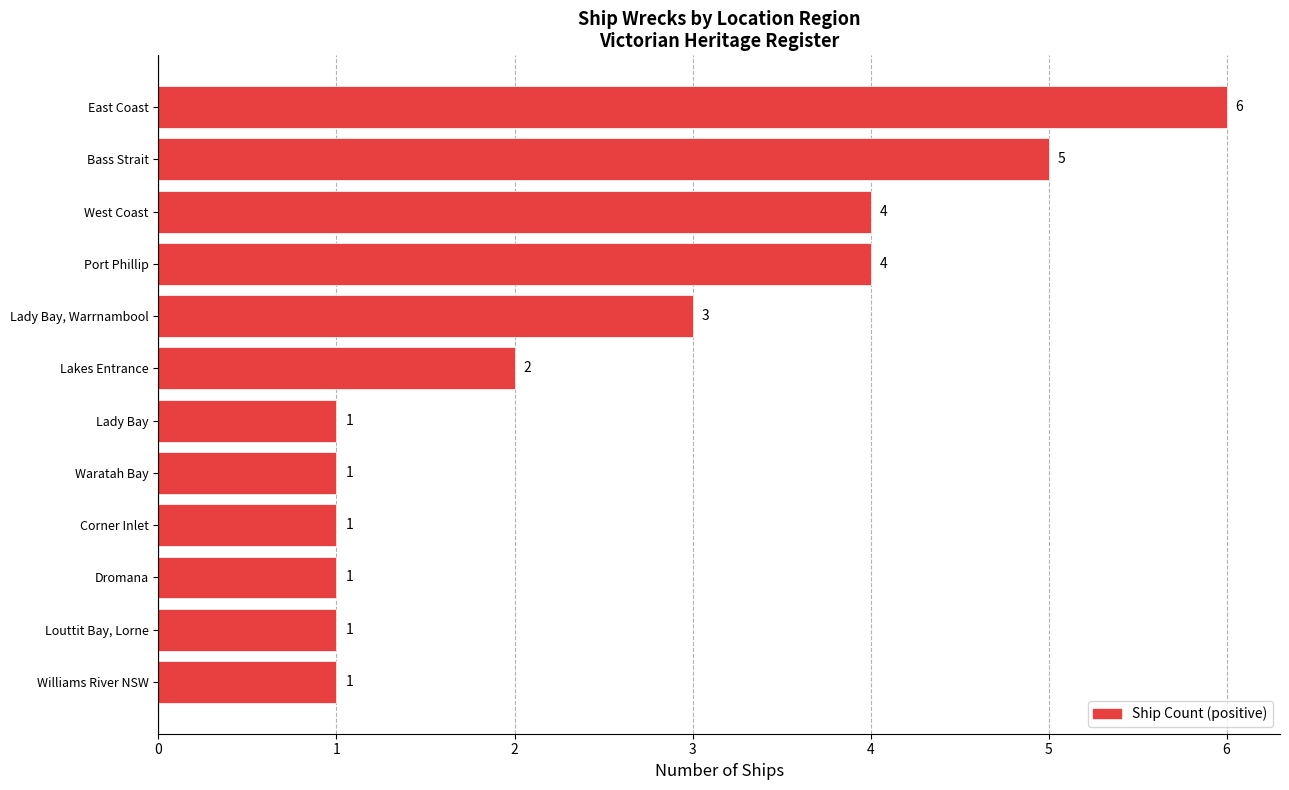

Which has a higher value, Lady Bay, Warrnambool or Waratah Bay?

Lady Bay, Warrnambool